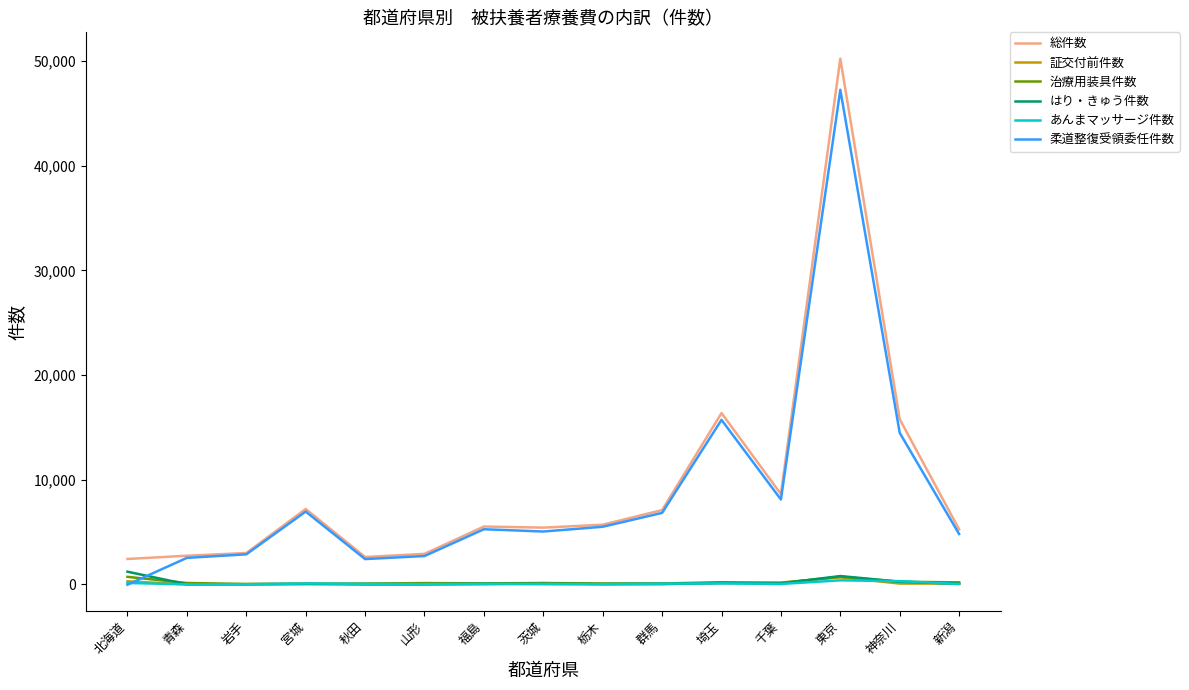

Between 栃木 and 神奈川, which series saw the biggest shift?

総件数